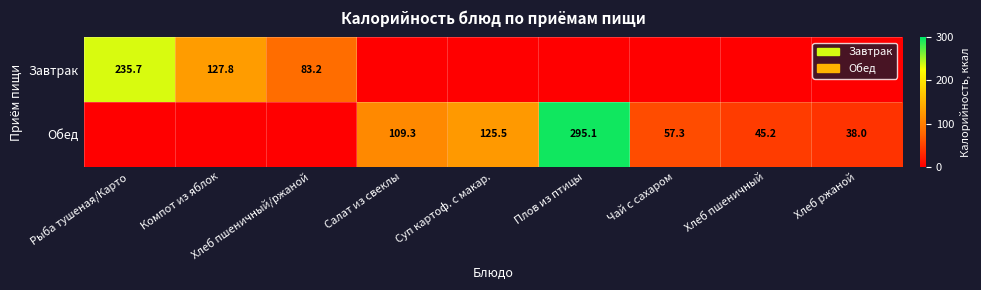

Is the value of Завтрак at Компот из яблок greater than the value of Обед at Хлеб пшеничный?

Yes